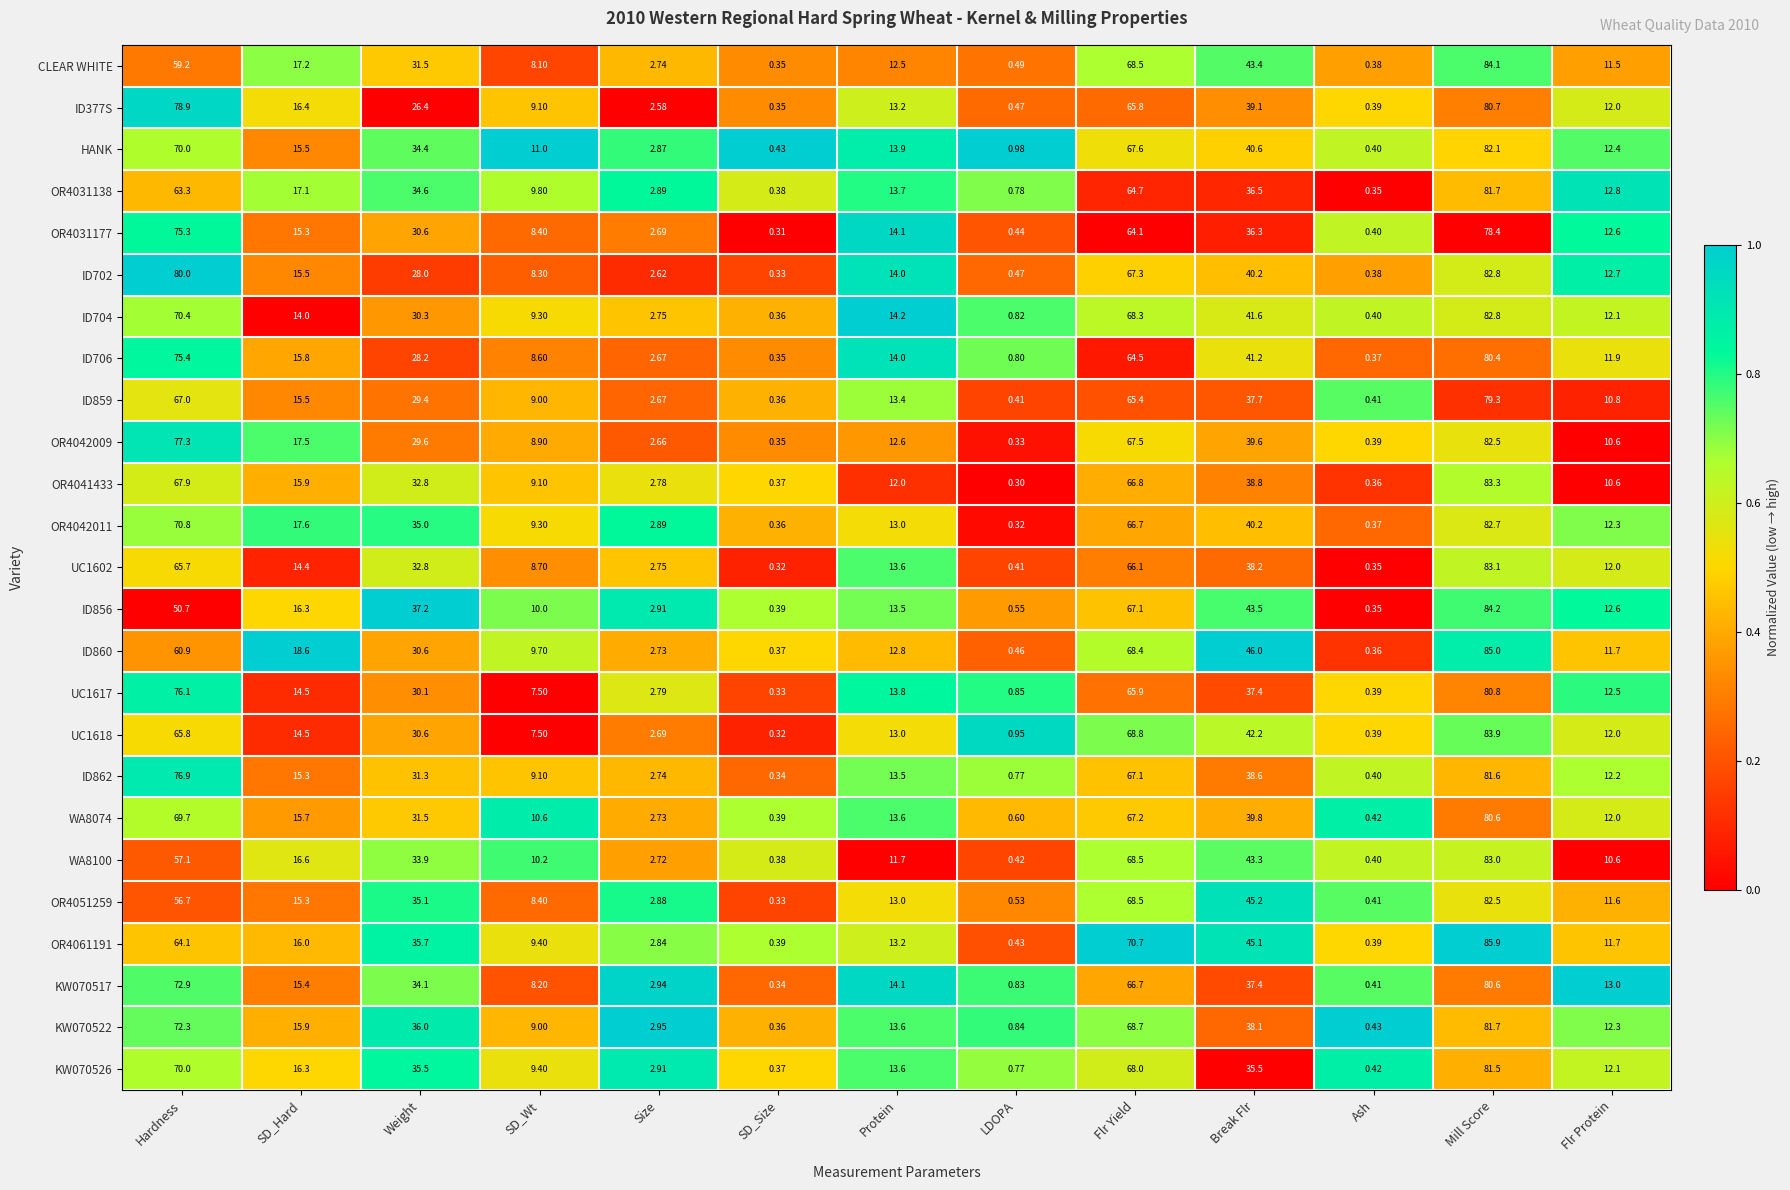

At which category is the sum across all series the highest?

Mill Score